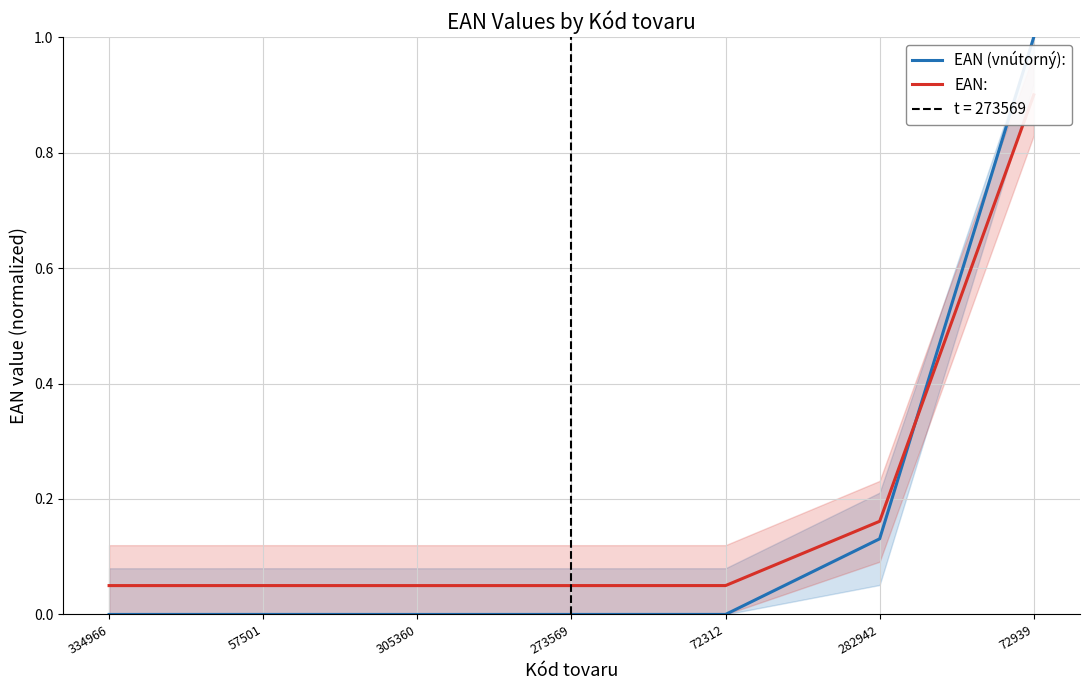

Rank the series by their average value, from lowest to highest.

EAN (vnútorný):, EAN: